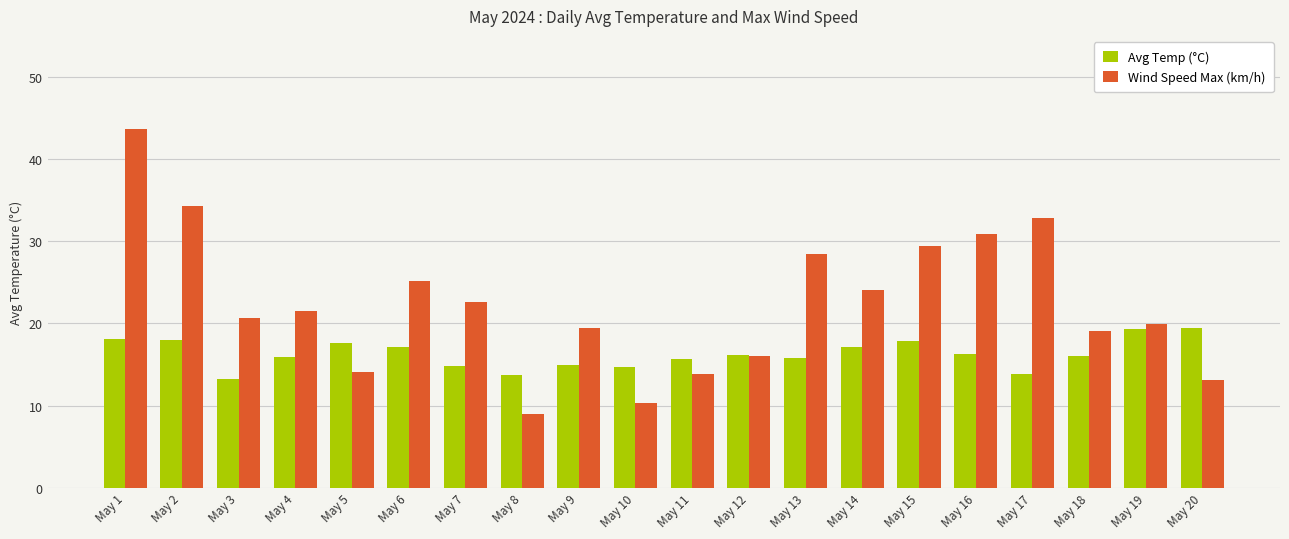

List the series in order of their overall mean, highest first.

Wind Speed Max (km/h), Avg Temp (°C)